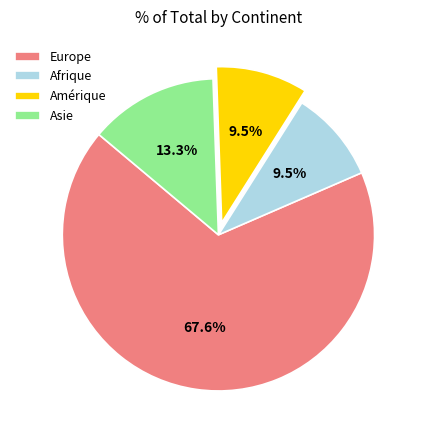

To the nearest percent, what is the average slice percentage?

25%